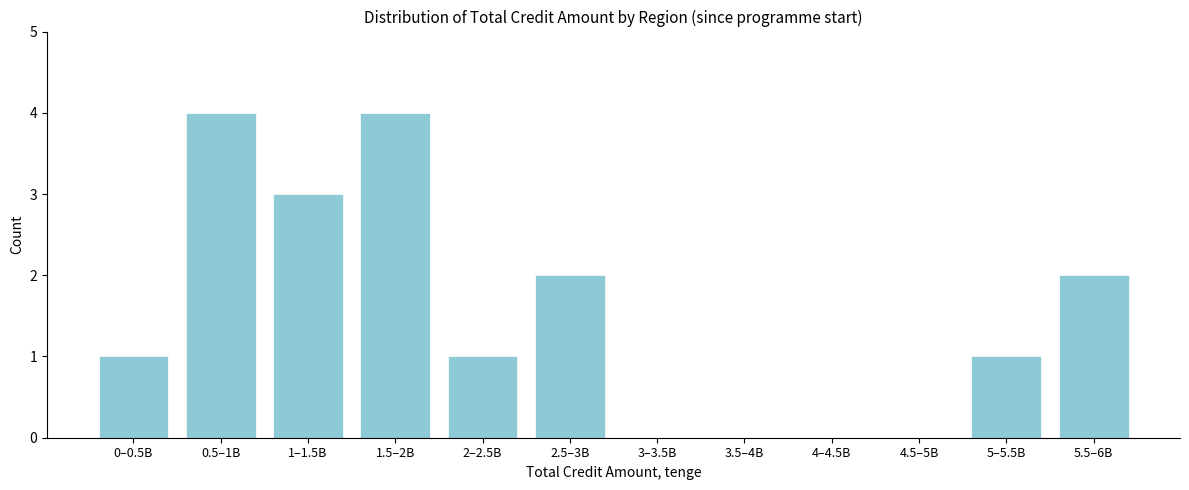

Reading left to right, extract all data points from this chart.

0–0.5B=1	0.5–1B=4	1–1.5B=3	1.5–2B=4	2–2.5B=1	2.5–3B=2	3–3.5B=0	3.5–4B=0	4–4.5B=0	4.5–5B=0	5–5.5B=1	5.5–6B=2